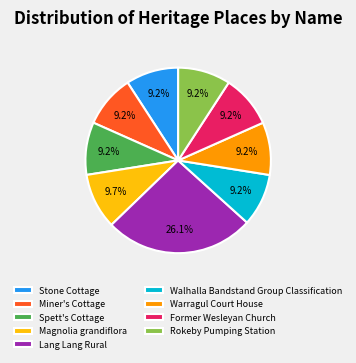

To the nearest percent, what is the difference between the largest and smallest slice percentages?

17%